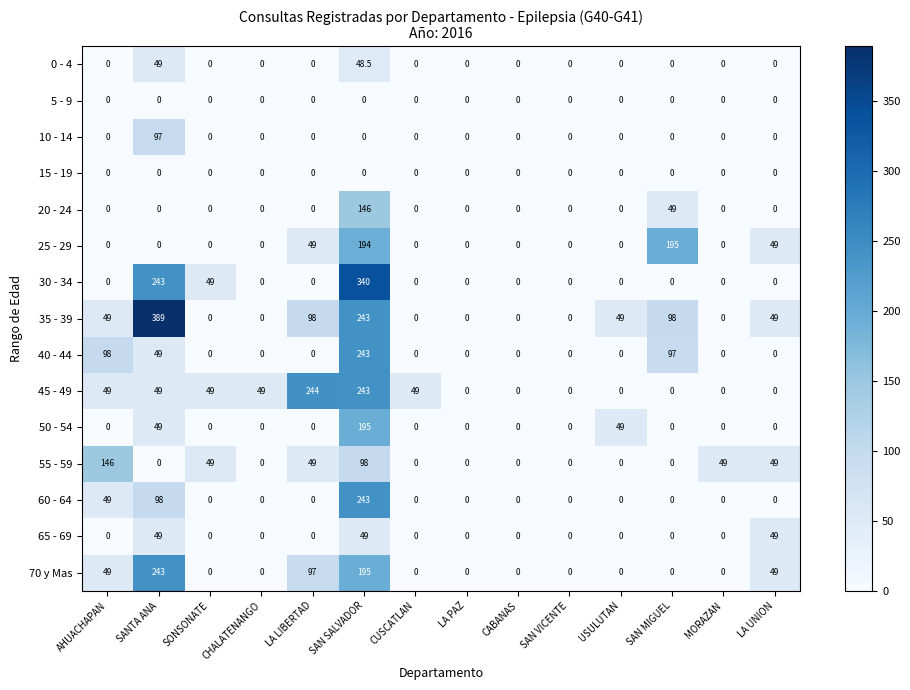

The 70 y Mas series shows 109.4 at CUSCATLAN. True or false?

False